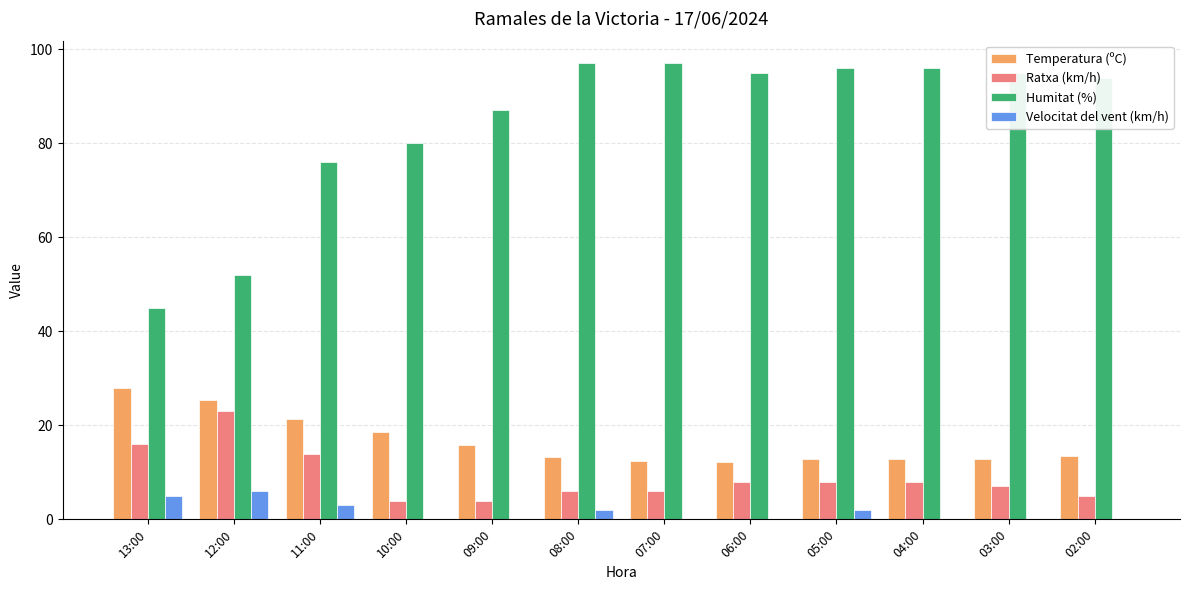

Where does the Ratxa (km/h) series first go above 8?

13:00